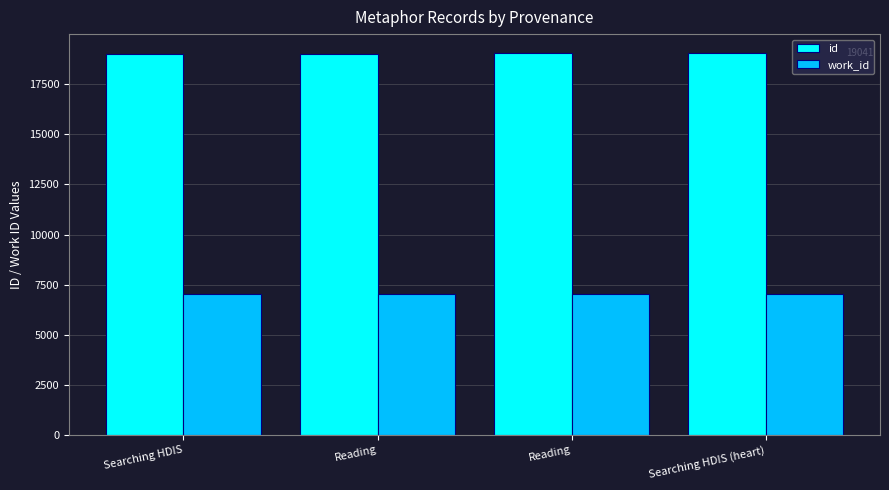

How many categories are shown in the chart?

4